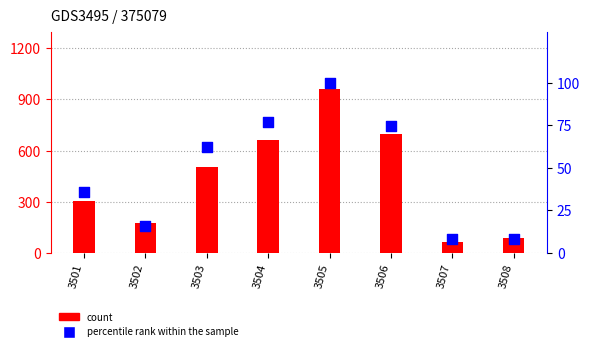

Which series has the largest Y range (max minus min)?

count